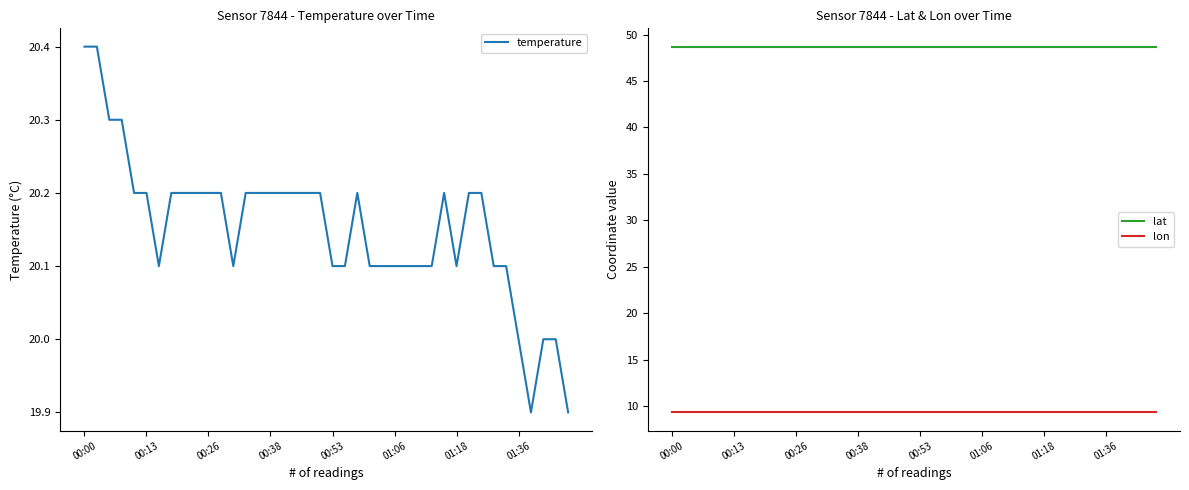

What is the minimum value for lat?

48.7